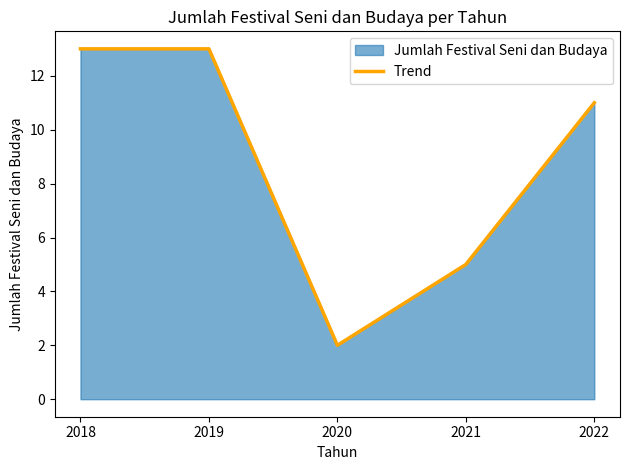

What is the sum of all values?

44